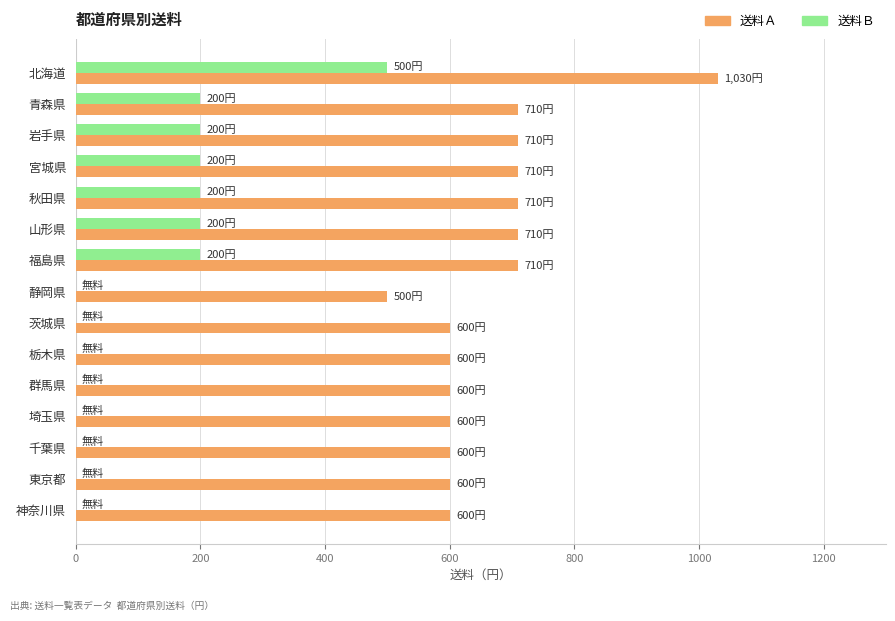

How many data points does each series have?

15